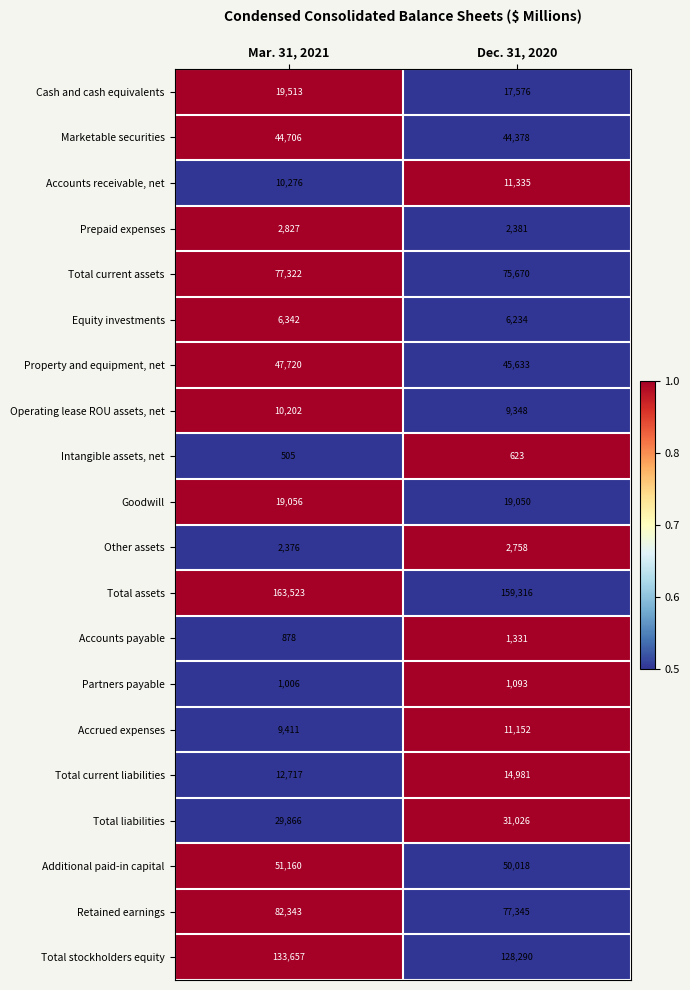

What is the total value across all series at Mar. 31, 2021?

725406